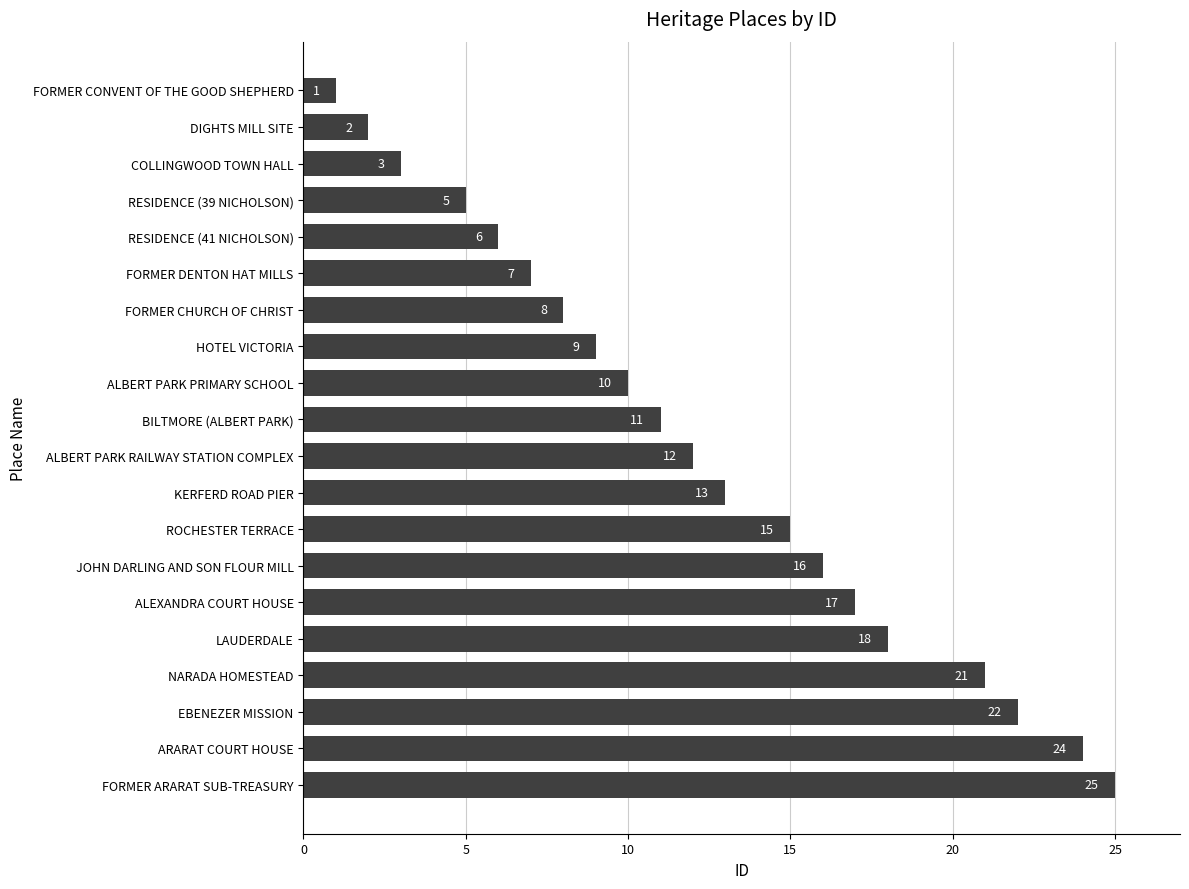

At which label is the value closest to 13?

KERFERD ROAD PIER